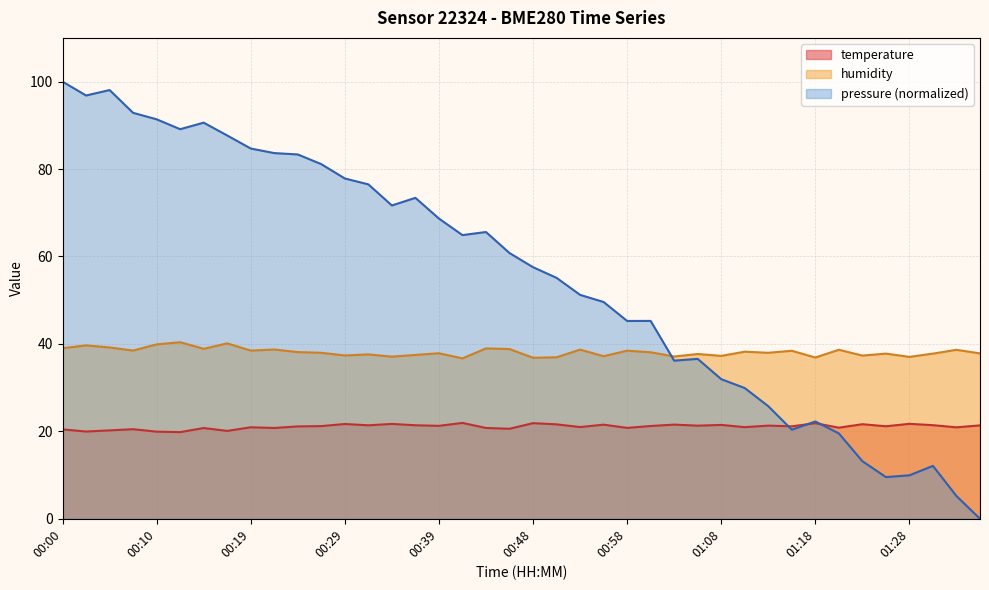

At how many categories does at least one series exceed 29?

40